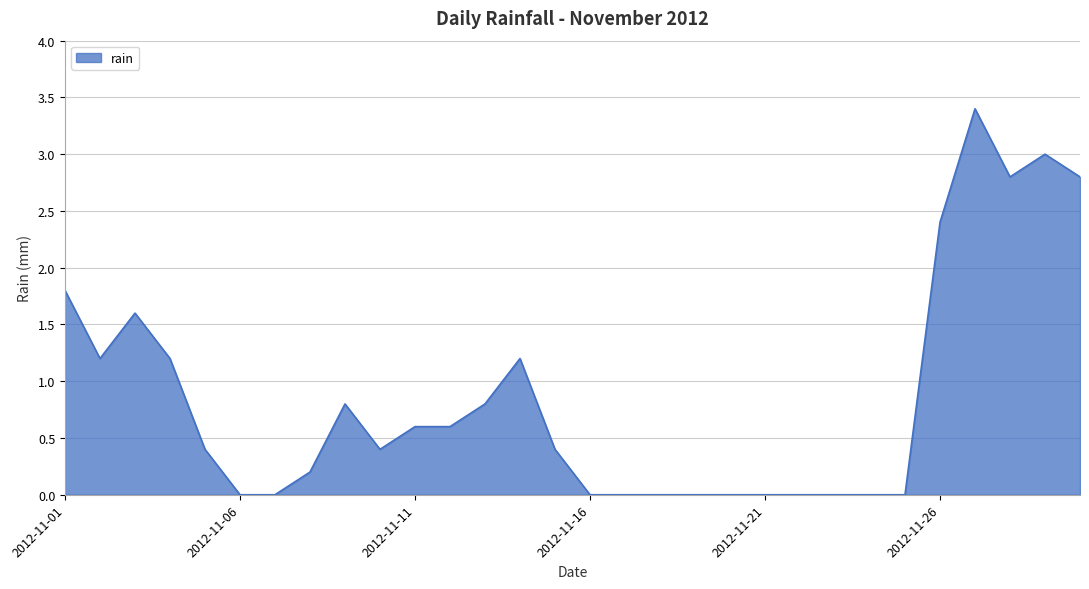

What is the difference between the maximum and minimum values?

3.4